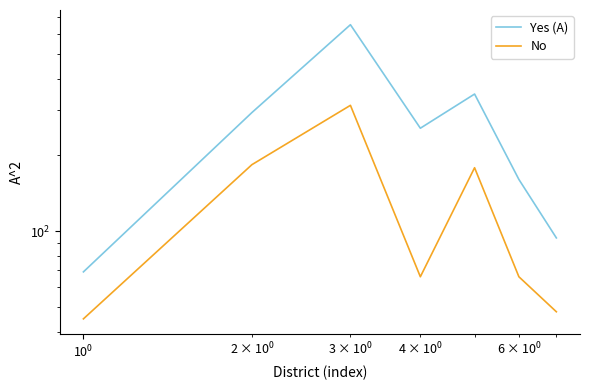

How many lines are shown in the chart?

2